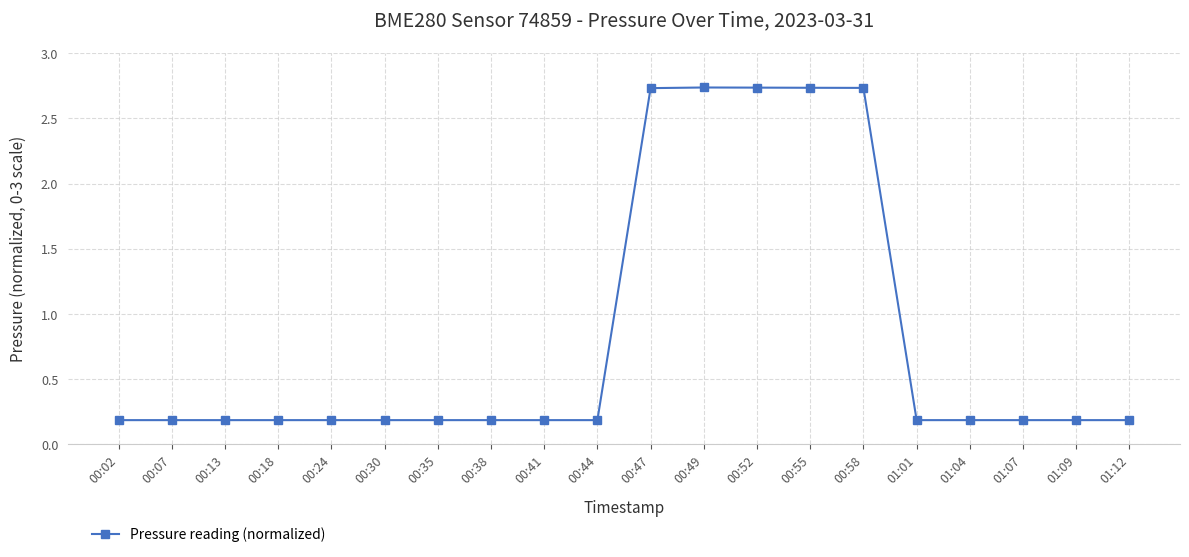

The value at 00:35 is 0.3. True or false?

False